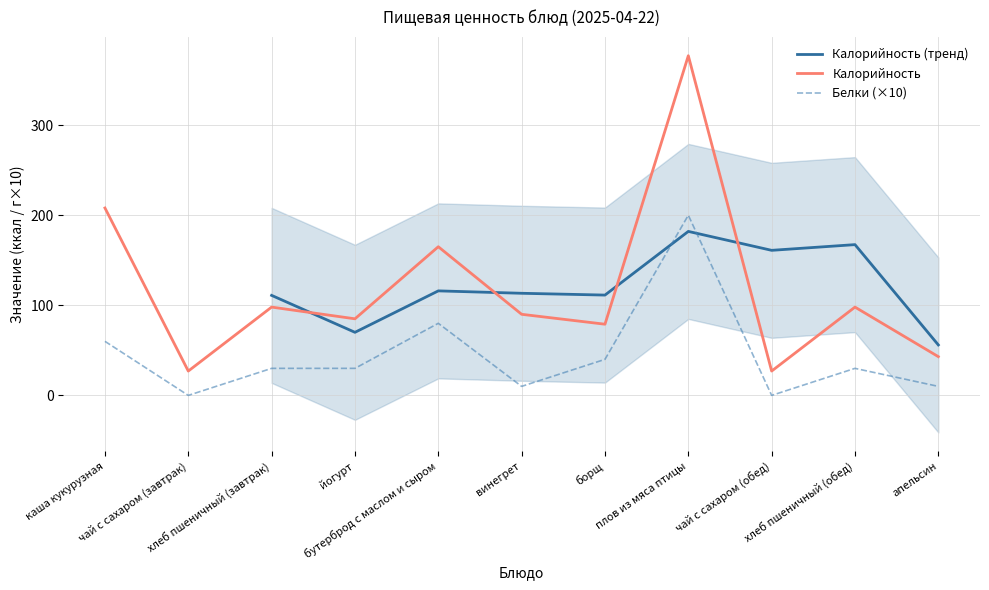

What is the average value of the Белки series?

45